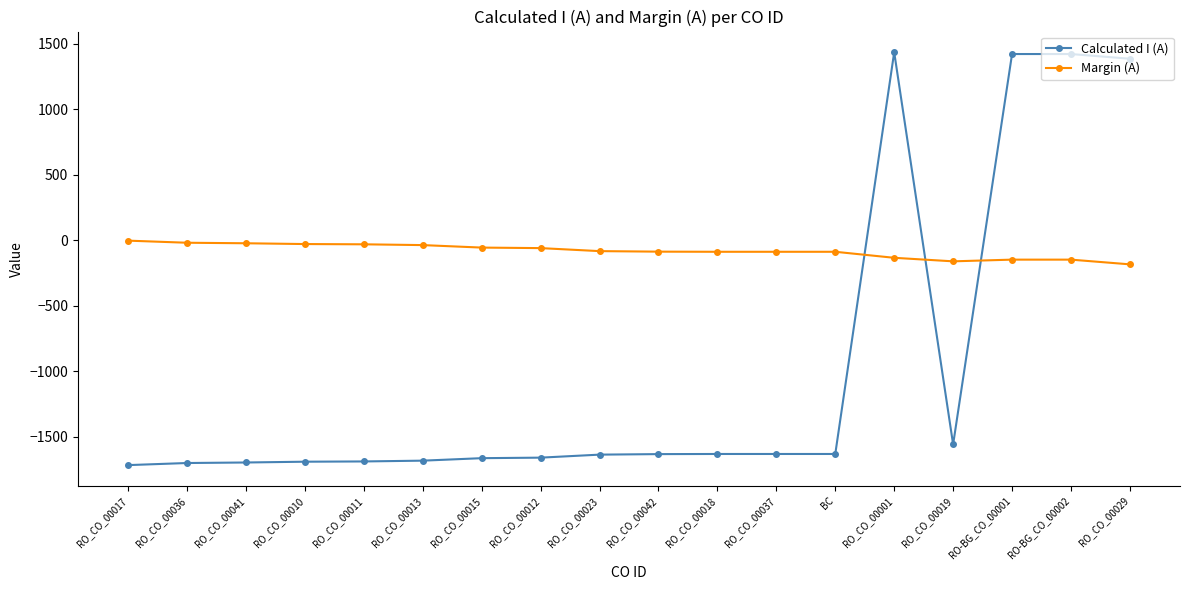

True or false: Margin (A) and Calculated I (A) cross at least once.

True